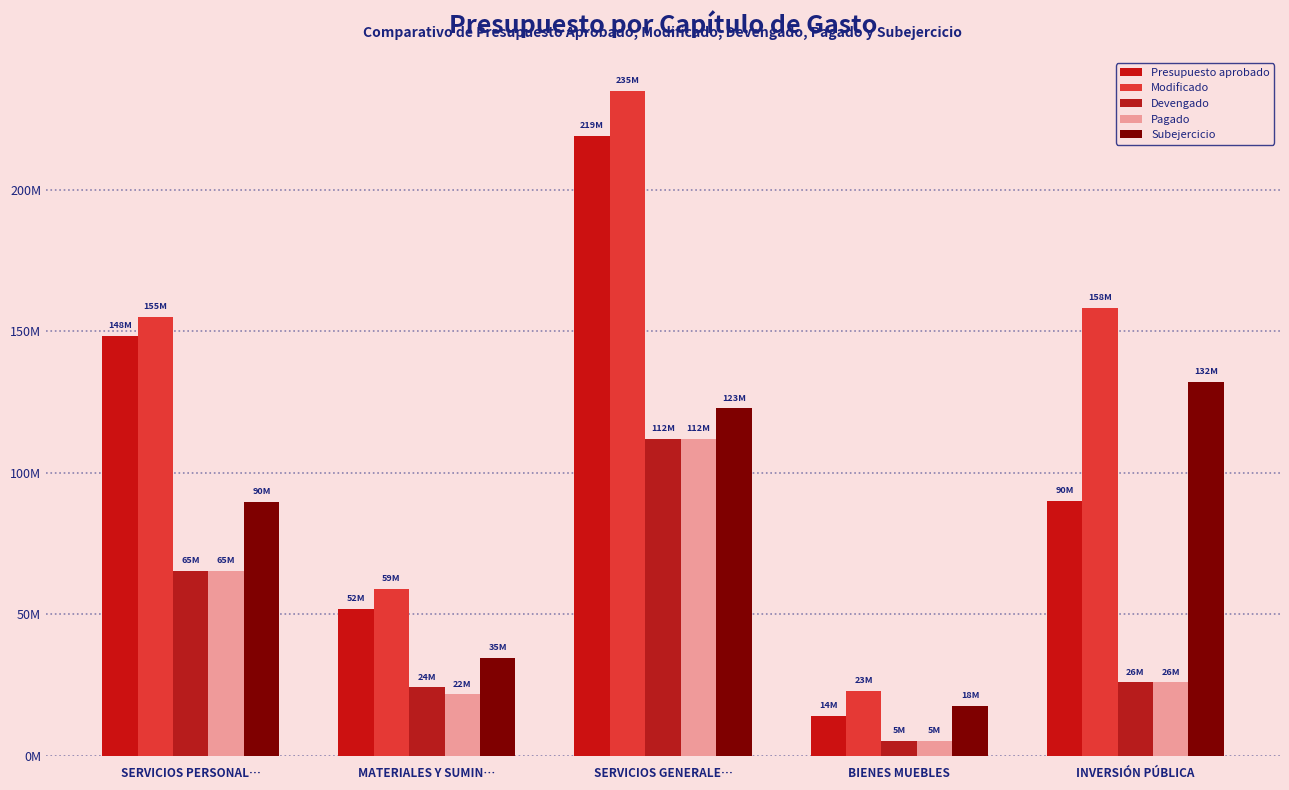

Are the bars grouped side by side (vs. stacked)?

Yes